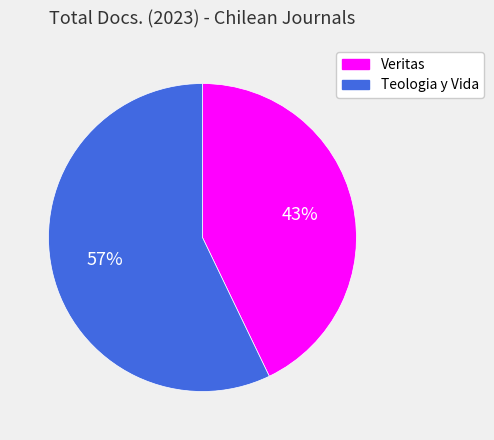

How many segments does this pie chart have?

2